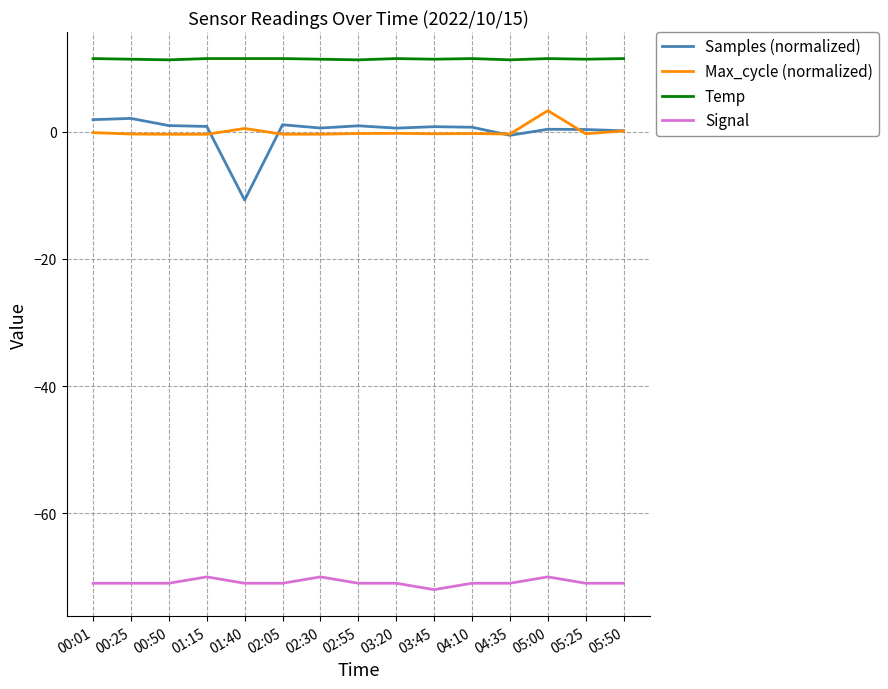

True or false: Max_cycle (normalized) and Signal cross at least once.

False